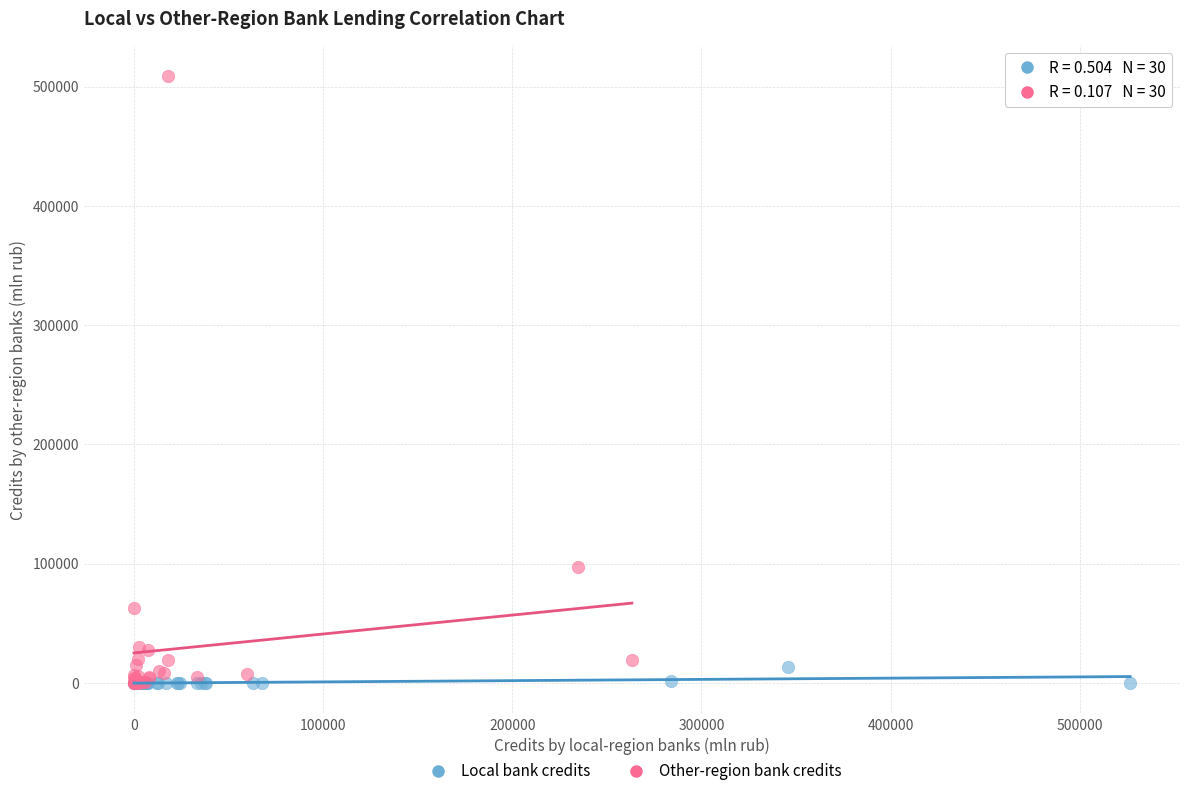

Which series reaches the maximum Y coordinate?

Other-region bank credits